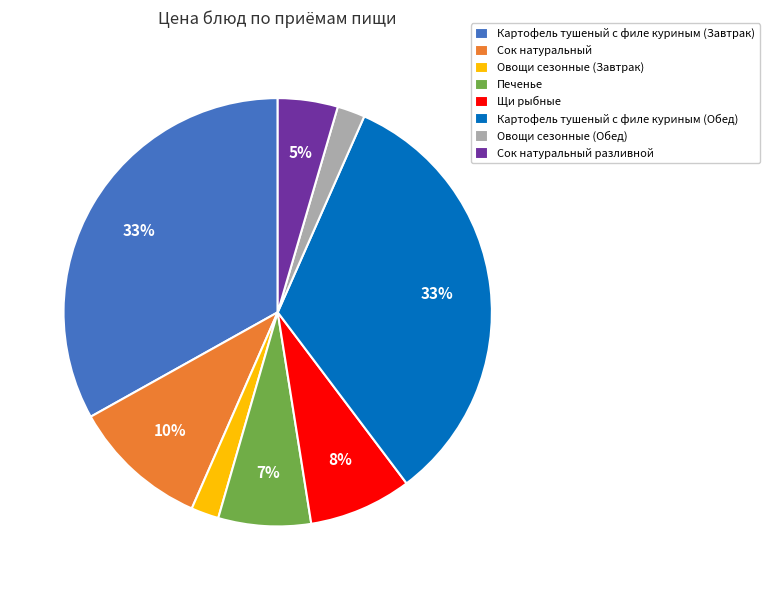

Is Картофель тушеный с филе куриным (Обед) the majority of the pie?

No